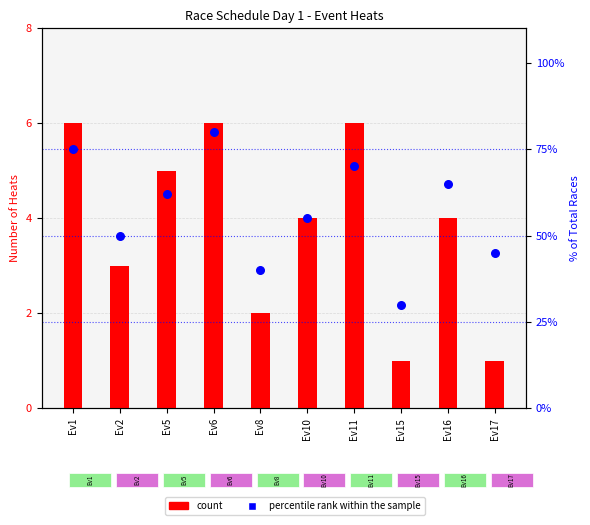

Which series reaches the minimum Y coordinate?

count